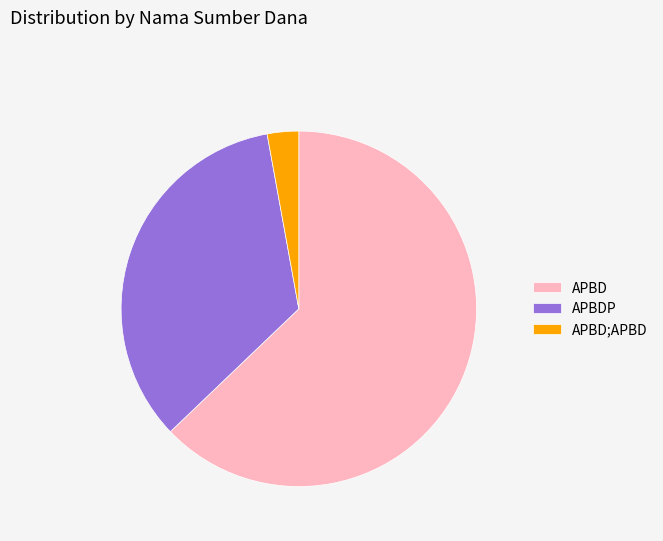

Which has a higher value, APBD;APBD or APBD?

APBD